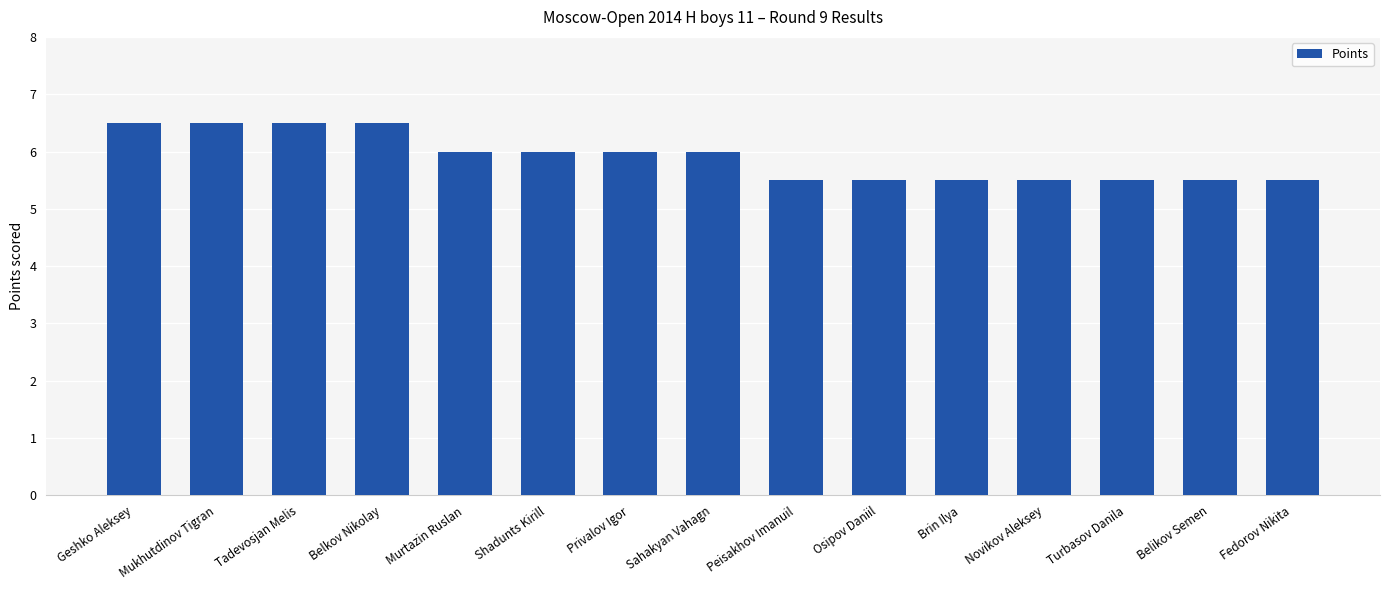

What is the greatest value displayed?

6.5